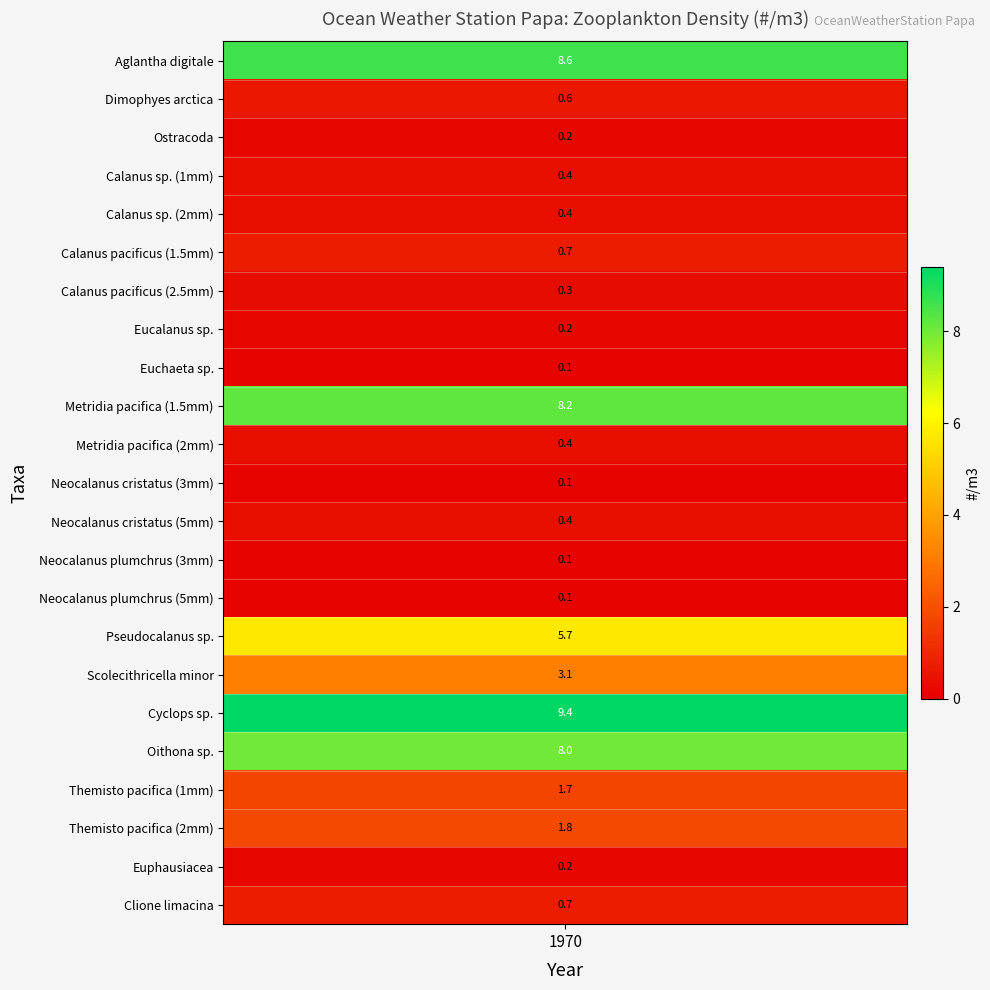

What is the change in value from 0 to 7?

-8.4